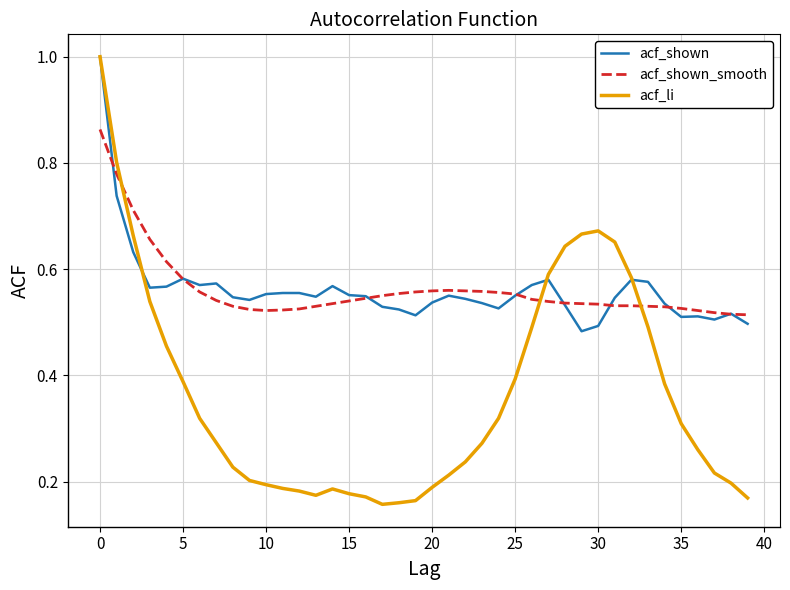

What is the maximum value shown in the chart?

1.0